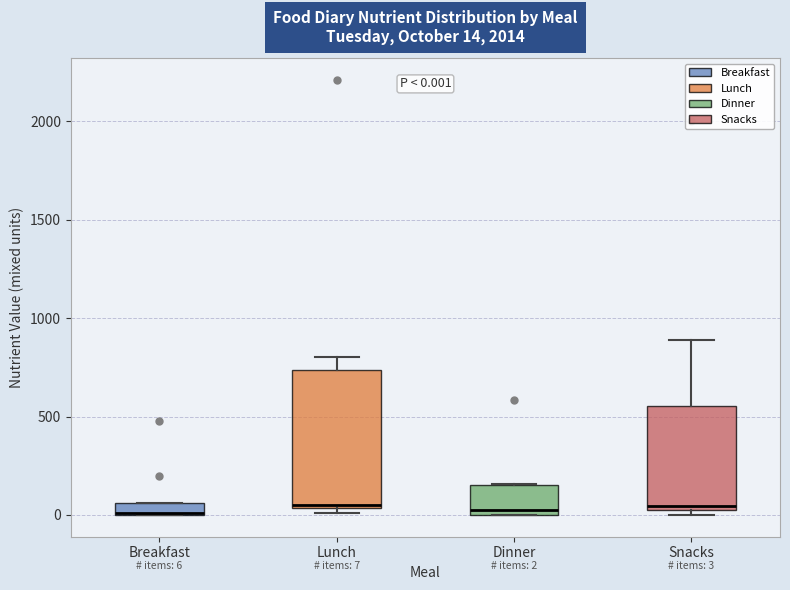

Which box is the tallest, from its lower edge to its upper edge?

Lunch